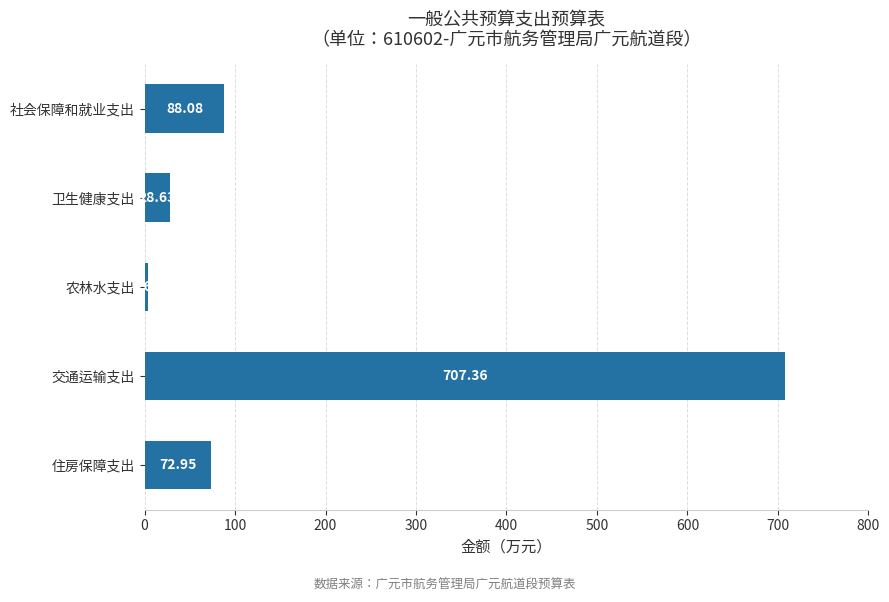

At which category does the chart reach its peak across all series?

交通运输支出